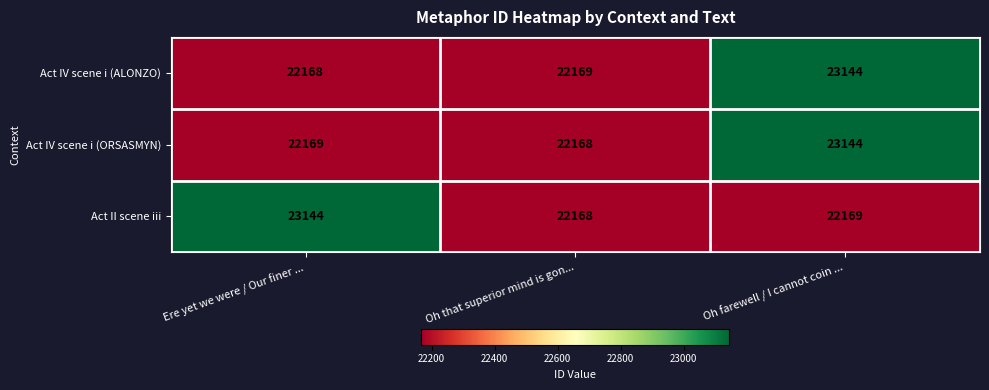

Between Oh that superior mind is gon... and Oh farewell / I cannot coin ..., which series saw the biggest shift?

Act IV scene i (ORSASMYN)